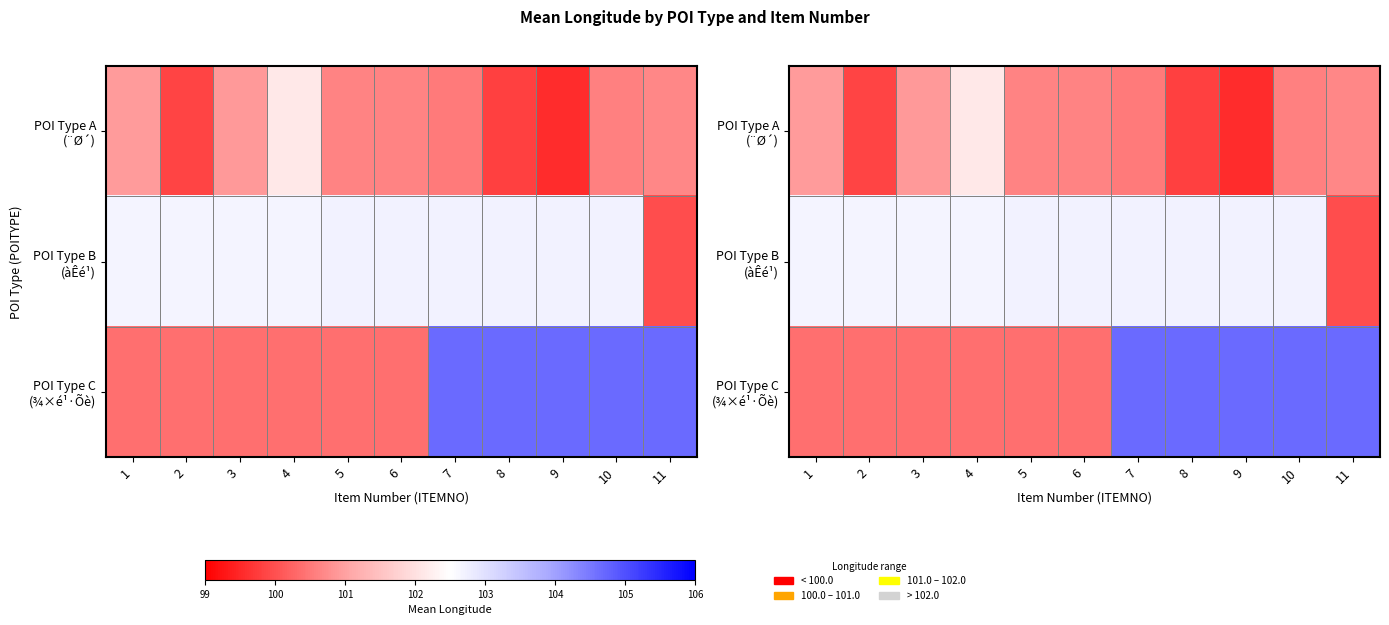

Which series has the widest spread of values?

POI Type C (¾×é¹·Õè)